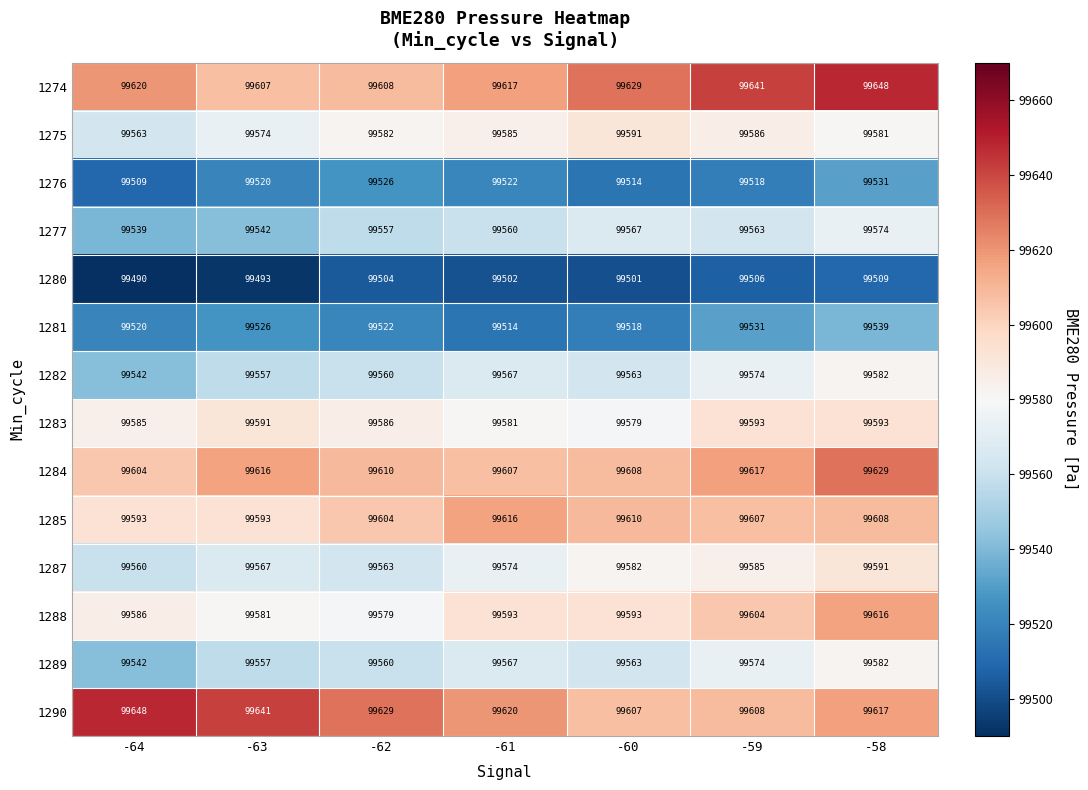

Rank the categories by 1281 value from lowest to highest.

-61, -60, -64, -62, -63, -59, -58